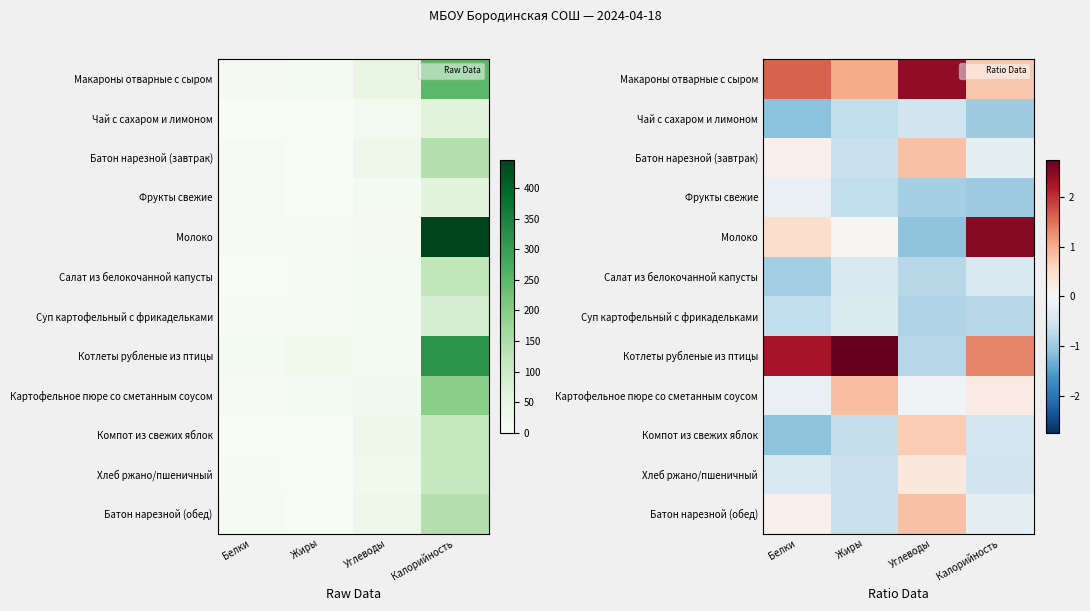

How many data points in Батон нарезной (завтрак) are less than 0?

2